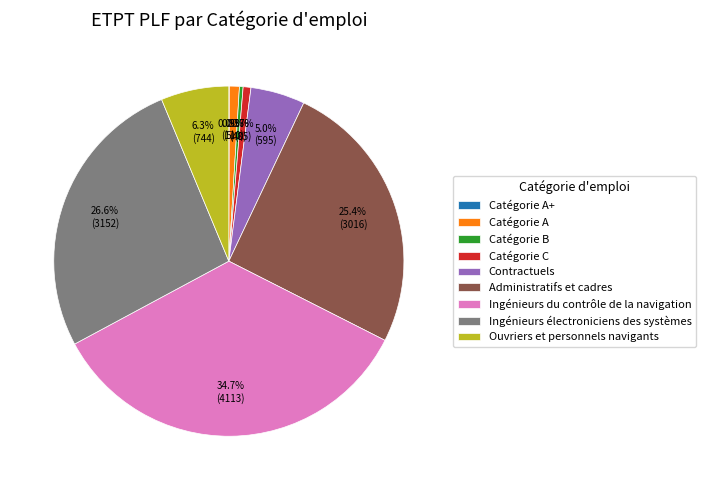

Does Ingénieurs électroniciens des systèmes represent more than half of the total?

No